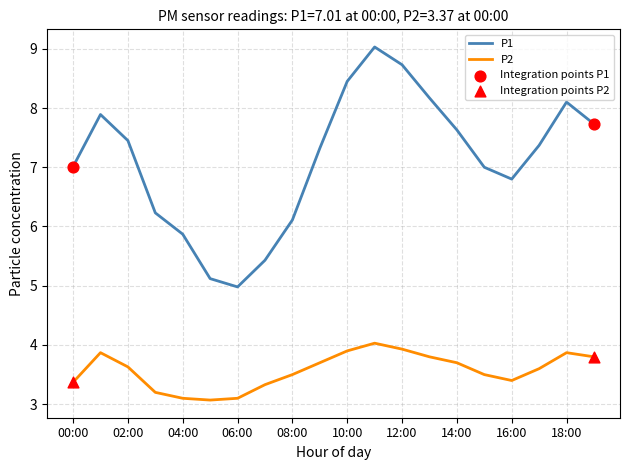

Which series has the largest total across all categories?

P1